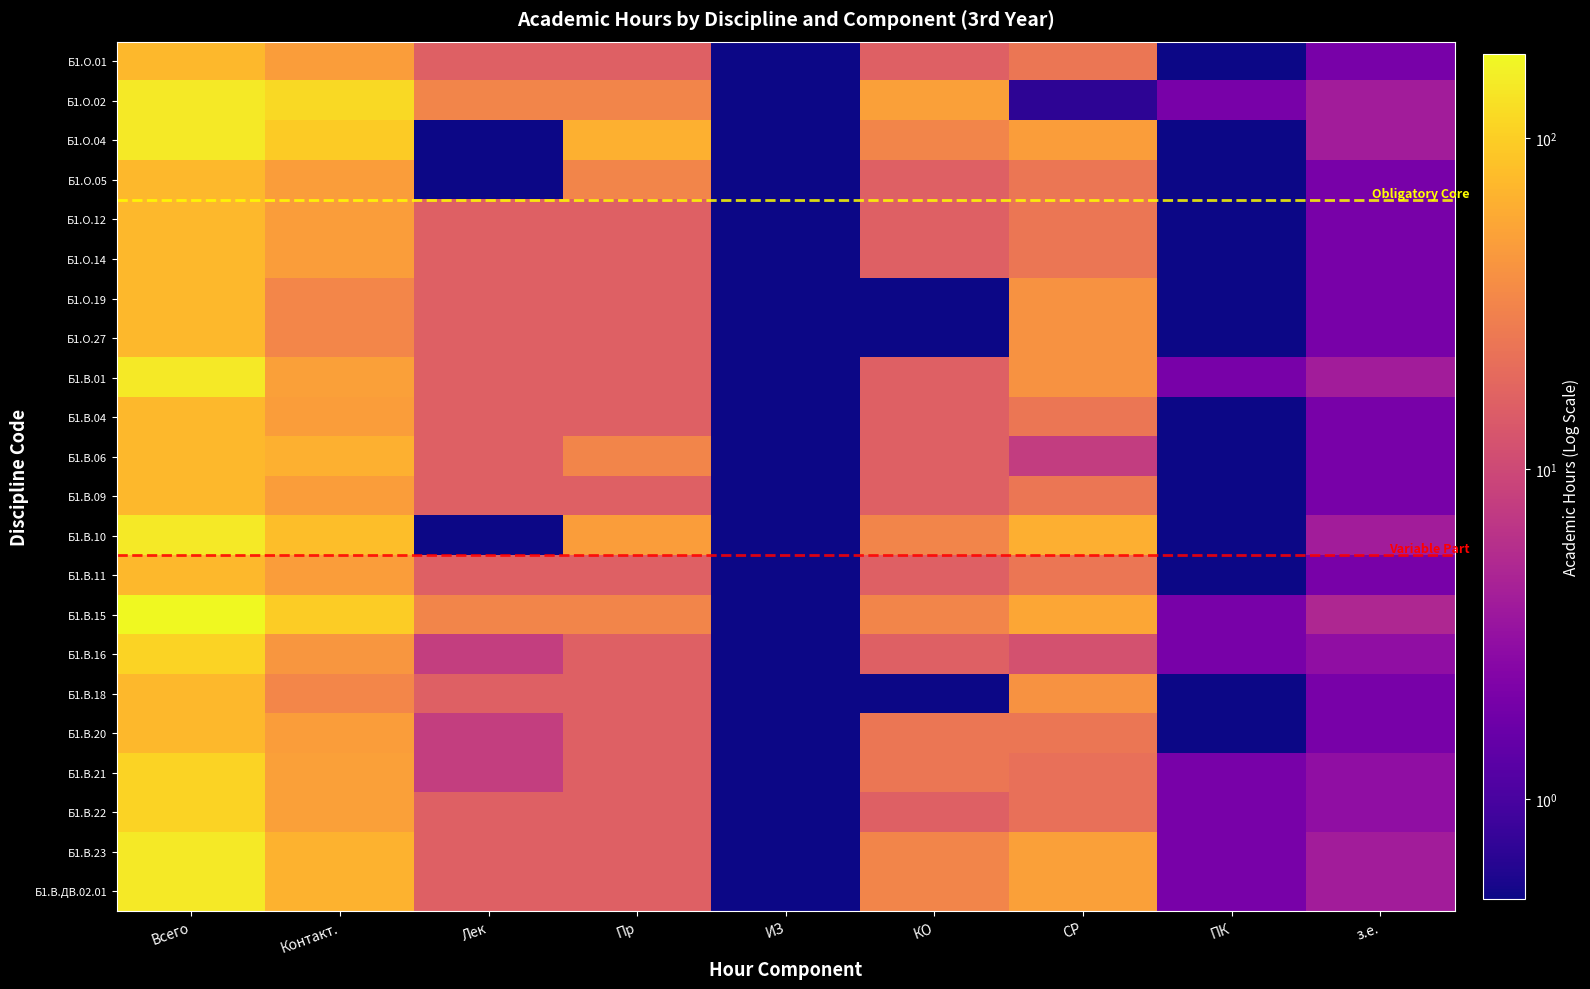

Which series has the largest range (max minus min)?

Б1.В.15